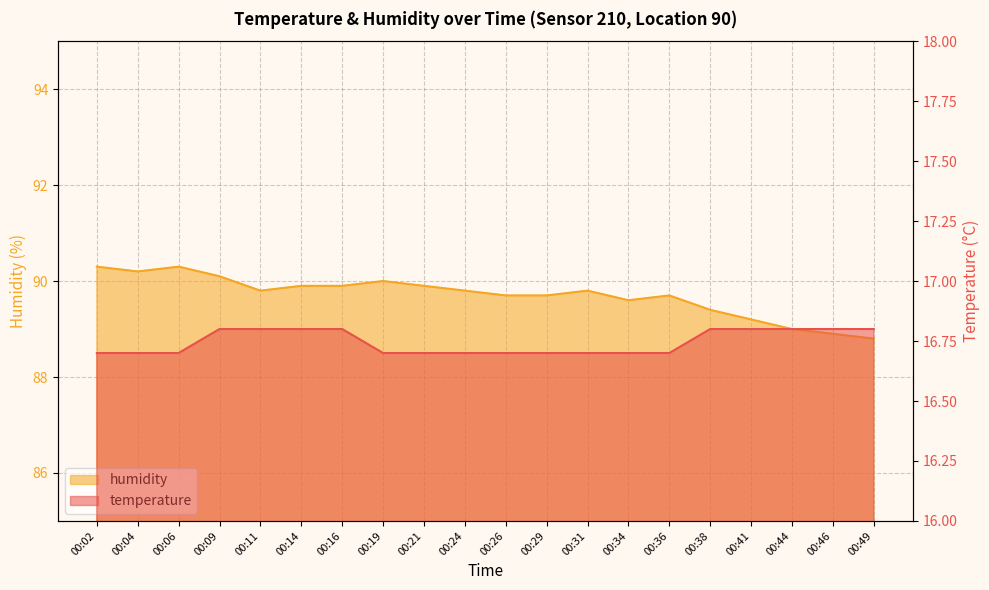

Between 00:21 and 00:49, which series saw the biggest shift?

humidity